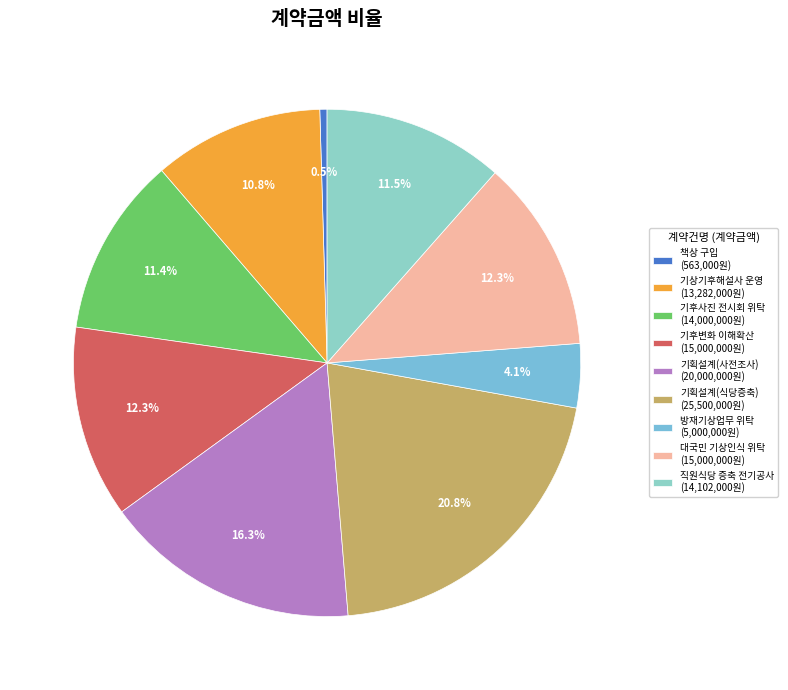

What is the smallest slice in the pie chart?

책상 구입 (563,000원)